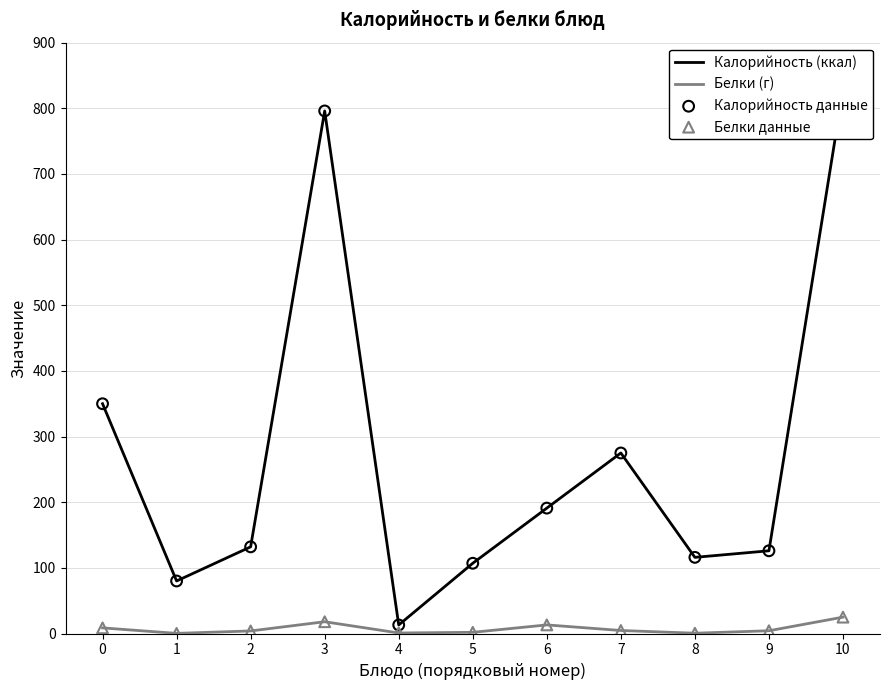

Which series has the largest total across all categories?

Калорийность (ккал)